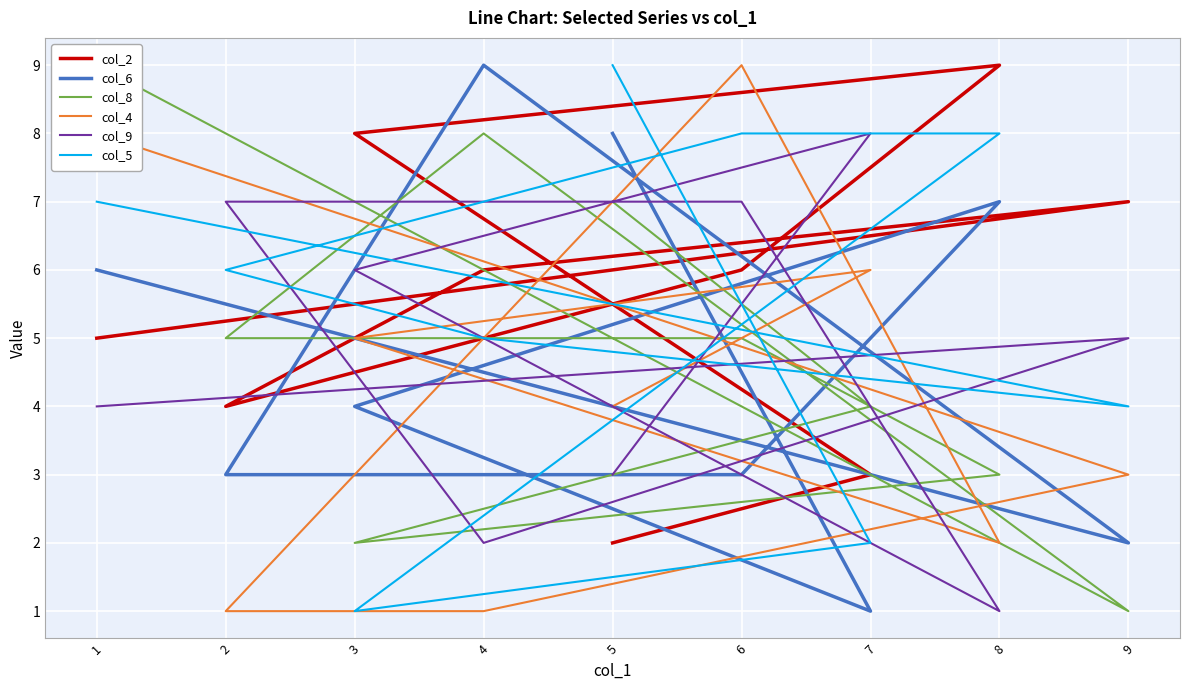

Rank the categories by col_4 value from highest to lowest.

6, 1, 7, 3, 5, 9, 8, 2, 4